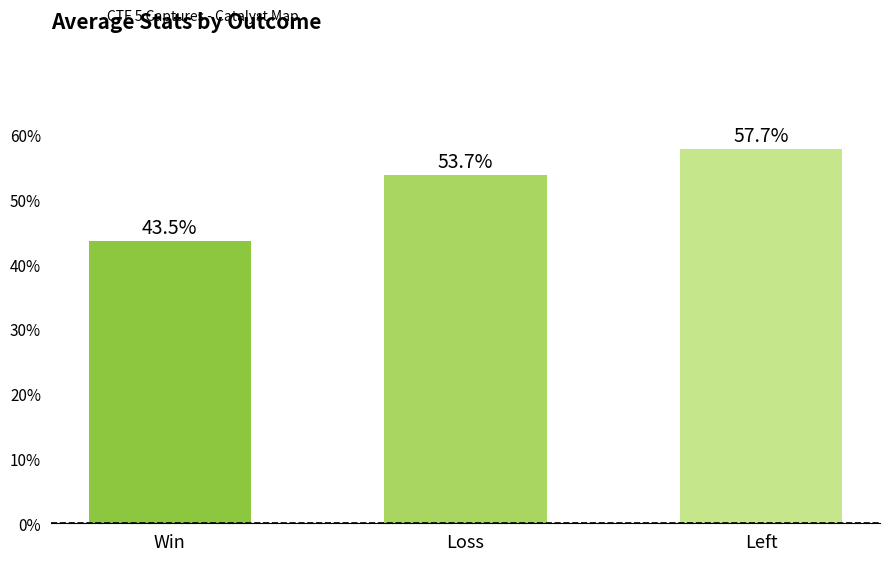

How many data points does each series have?

3